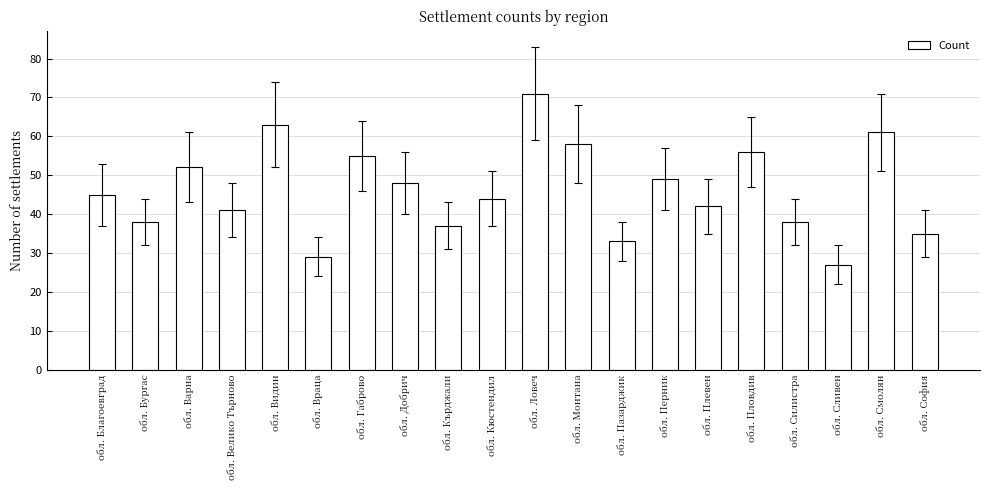

Reading right to left, what are all the values shown in this chart?

обл. София=35	обл. Смолян=61	обл. Сливен=27	обл. Силистра=38	обл. Пловдив=56	обл. Плевен=42	обл. Перник=49	обл. Пазарджик=33	обл. Монтана=58	обл. Ловеч=71	обл. Кюстендил=44	обл. Кърджали=37	обл. Добрич=48	обл. Габрово=55	обл. Враца=29	обл. Видин=63	обл. Велико Търново=41	обл. Варна=52	обл. Бургас=38	обл. Благоевград=45